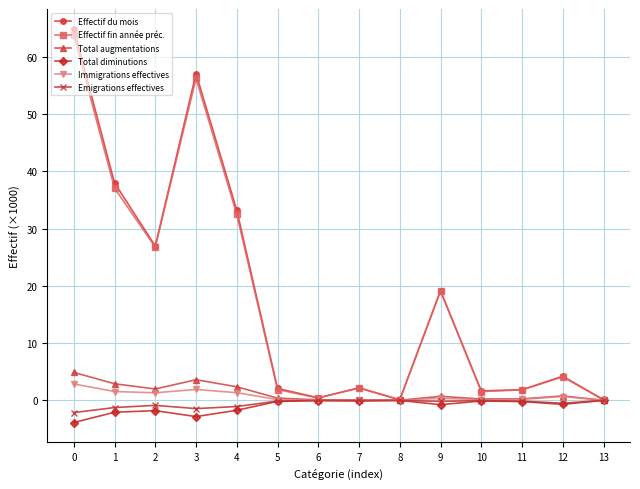

Is it true that Total augmentations equals 2.0 at 2?

True